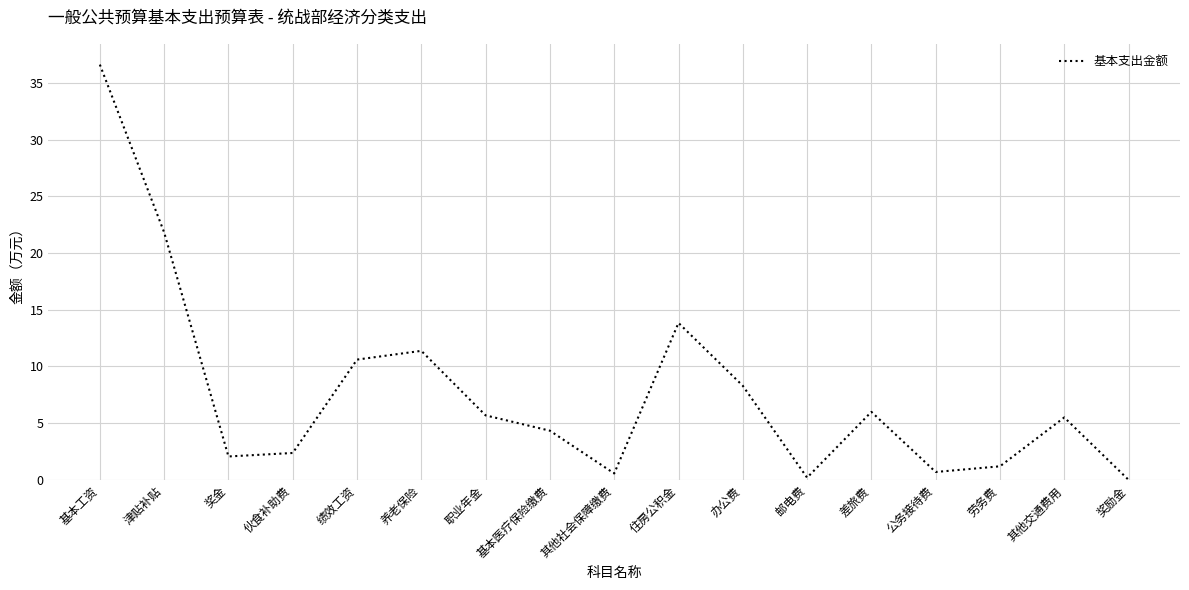

What position from the left is 其他交通费用?

16